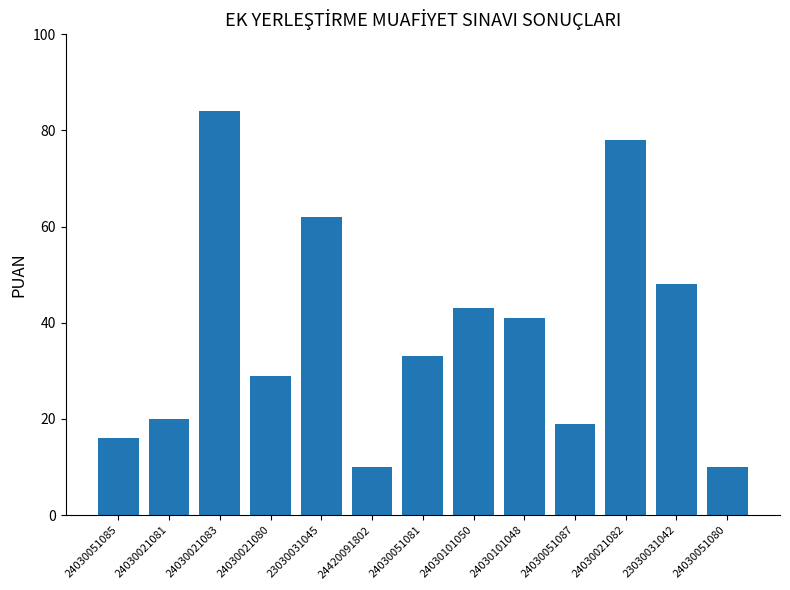

What is the greatest value displayed?

84